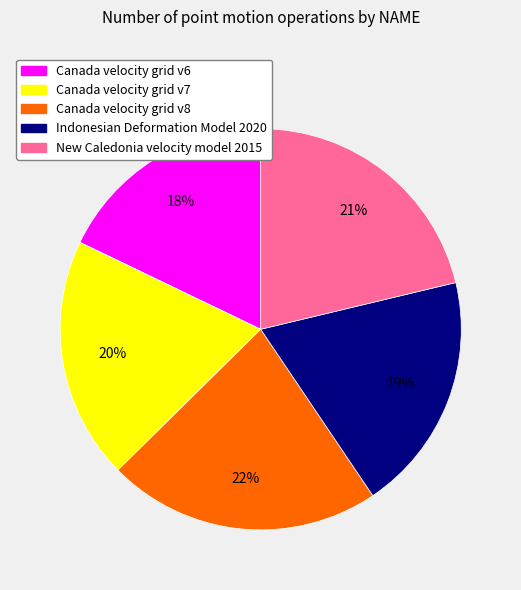

Do New Caledonia velocity model 2015 and Canada velocity grid v6 together represent more than half of the pie?

No